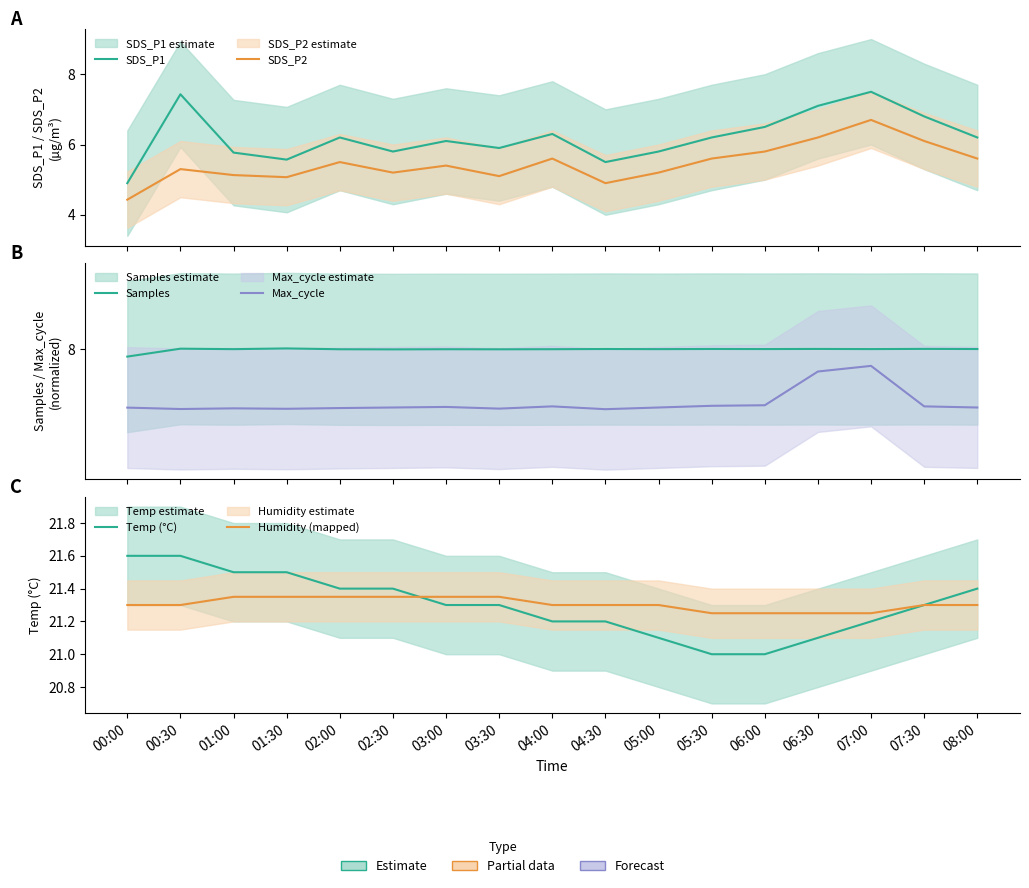

Is it true that Samples equals 11.0 at 05:00?

False